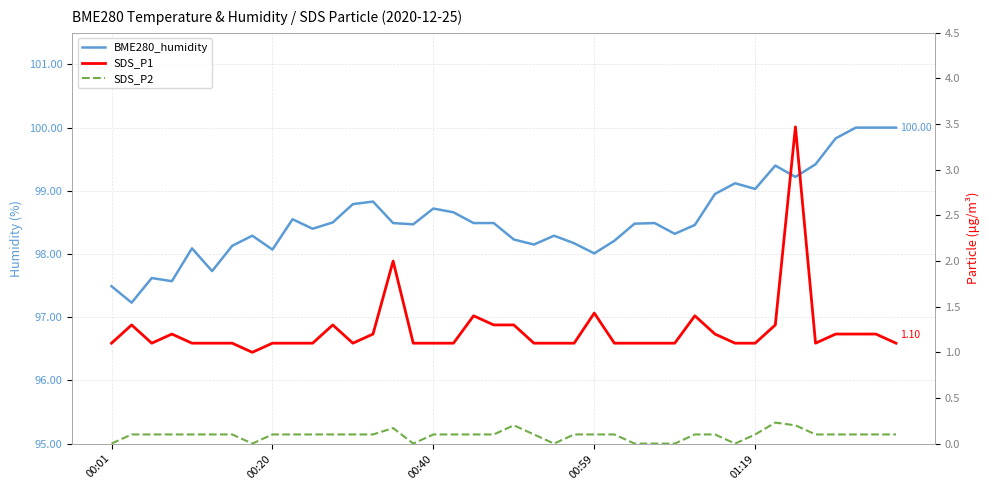

Between 12 and 28, which series saw the biggest shift?

BME280_humidity